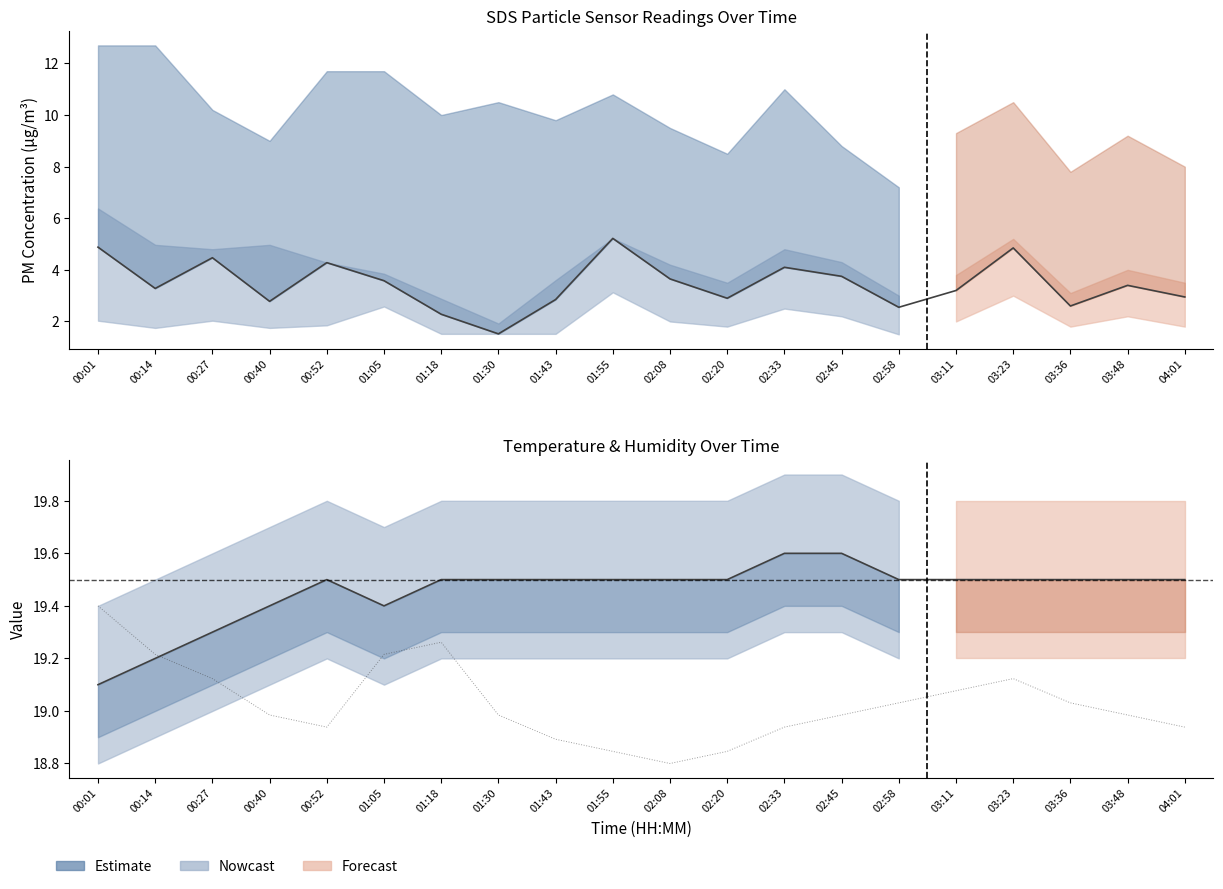

Count the values in the range 19 to 20.

20